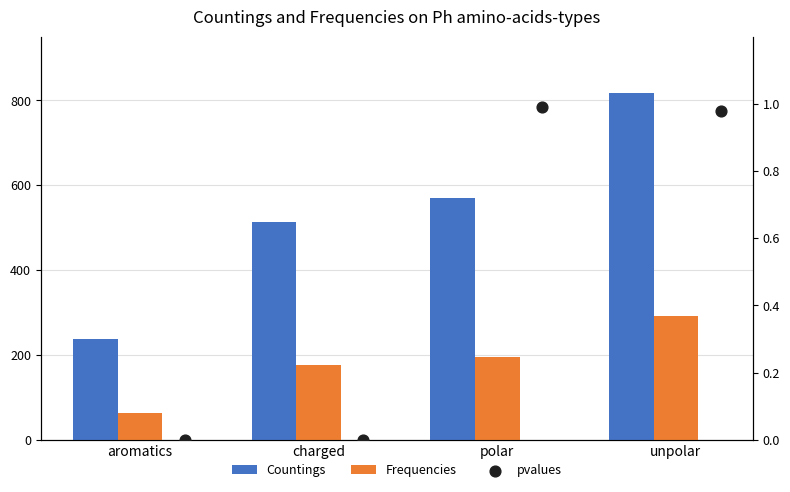

Is the value of Frequencies at unpolar greater than the value of pvalues at unpolar?

Yes